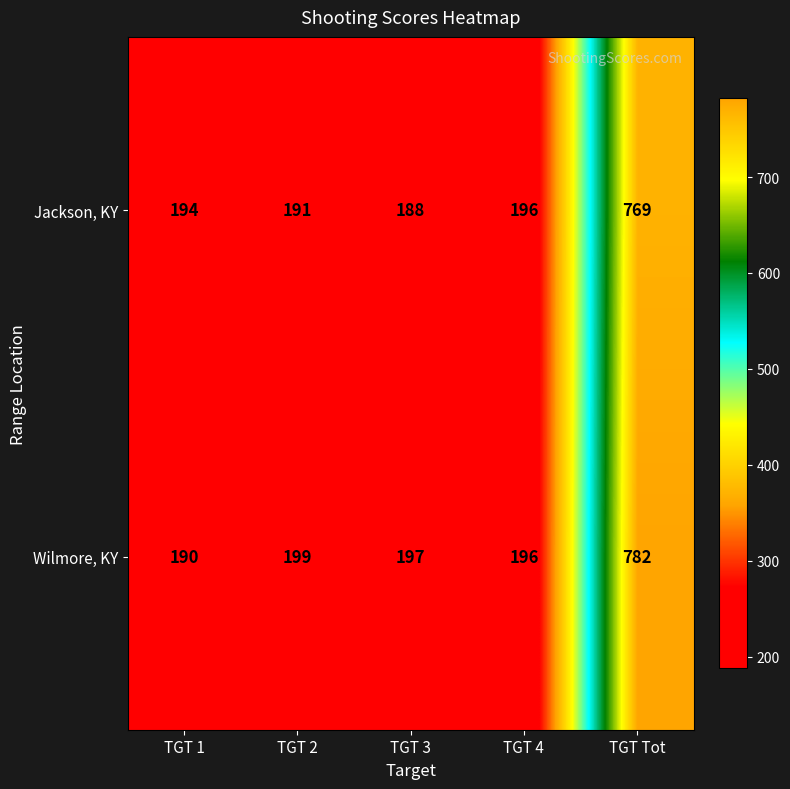

How many distinct data groups are displayed?

2